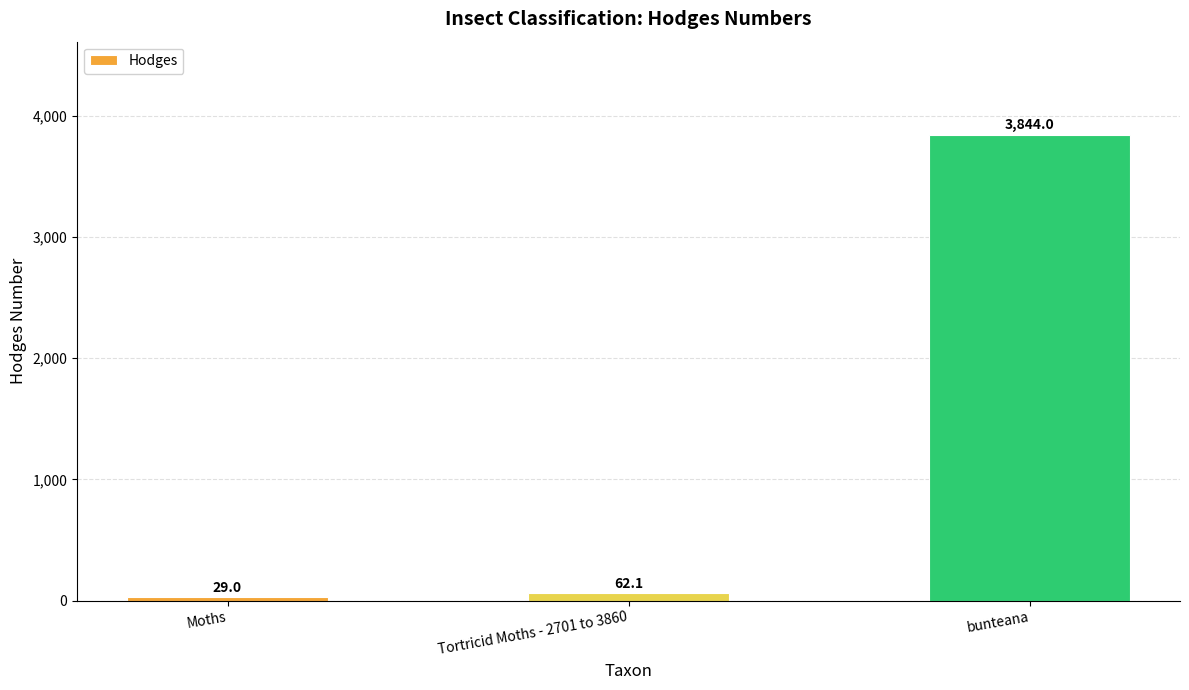

Between Moths and Tortricid Moths - 2701 to 3860, which is larger?

Tortricid Moths - 2701 to 3860